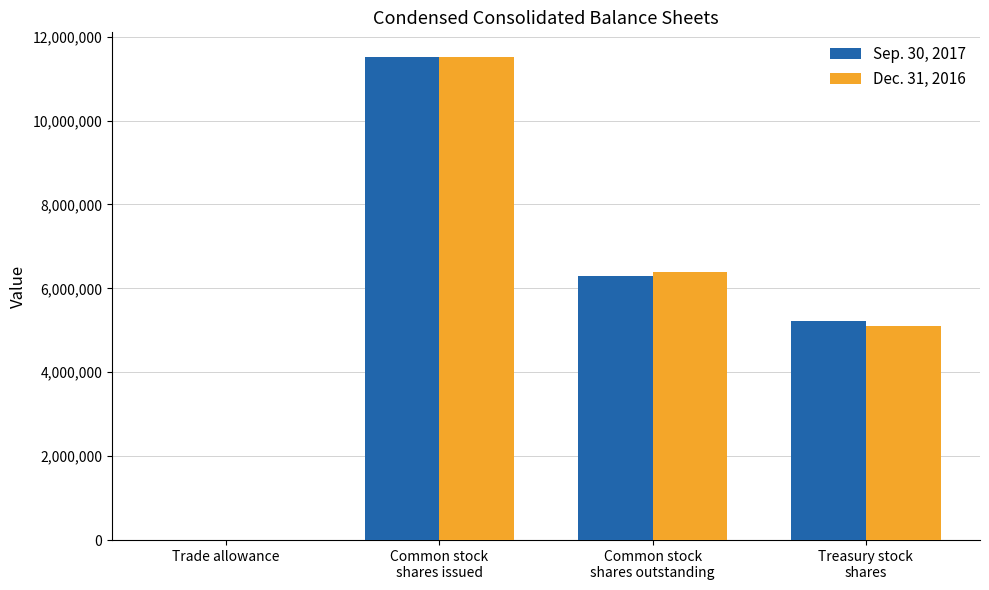

Does the chart contain stacked bars?

No